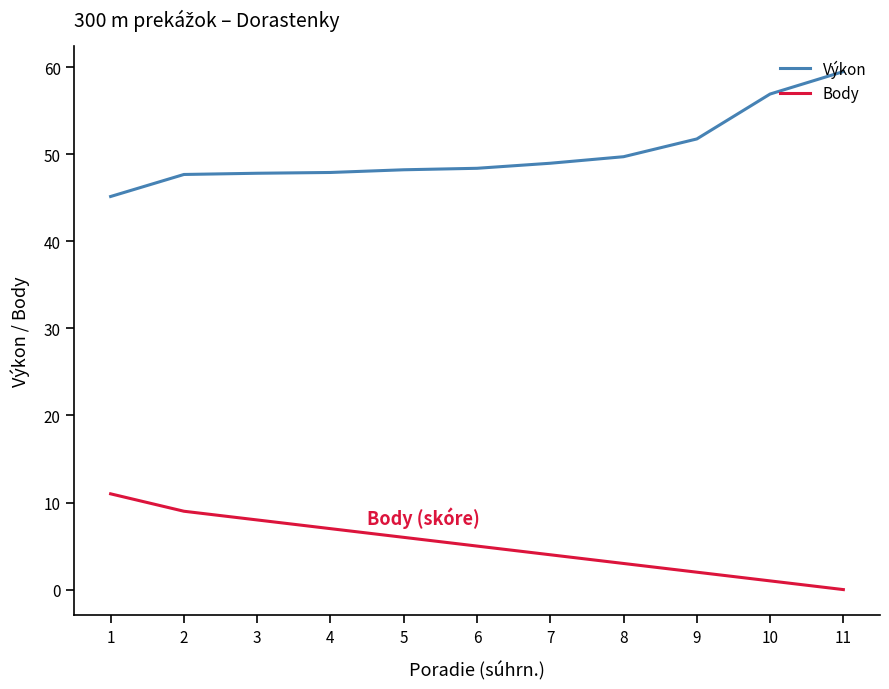

What is the maximum value for Body?

11.0